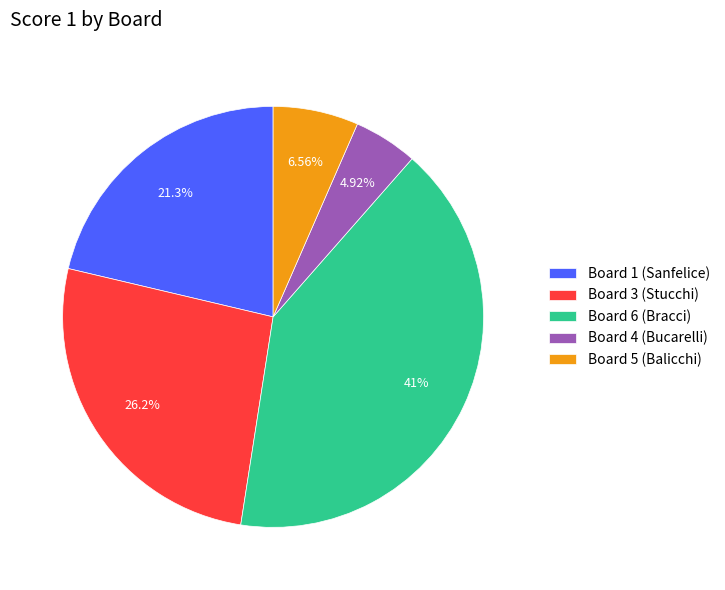

To the nearest percent, what is the average slice percentage?

20%